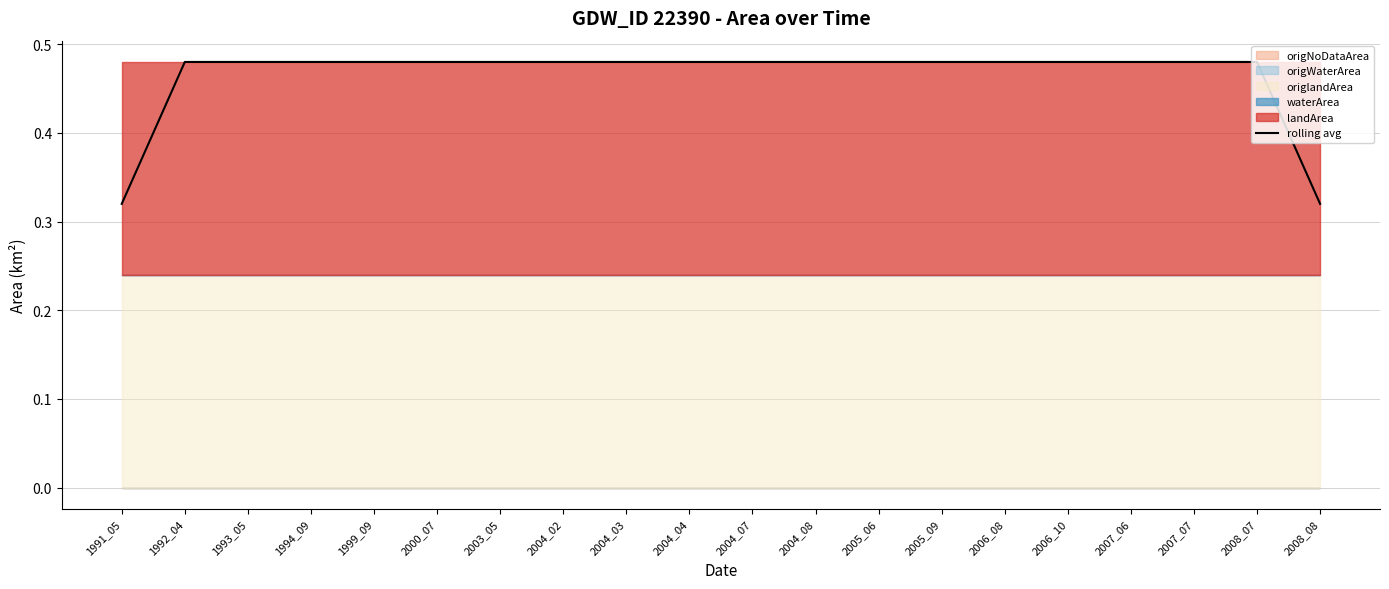

What is the value of the 13th point from the left?

0.5